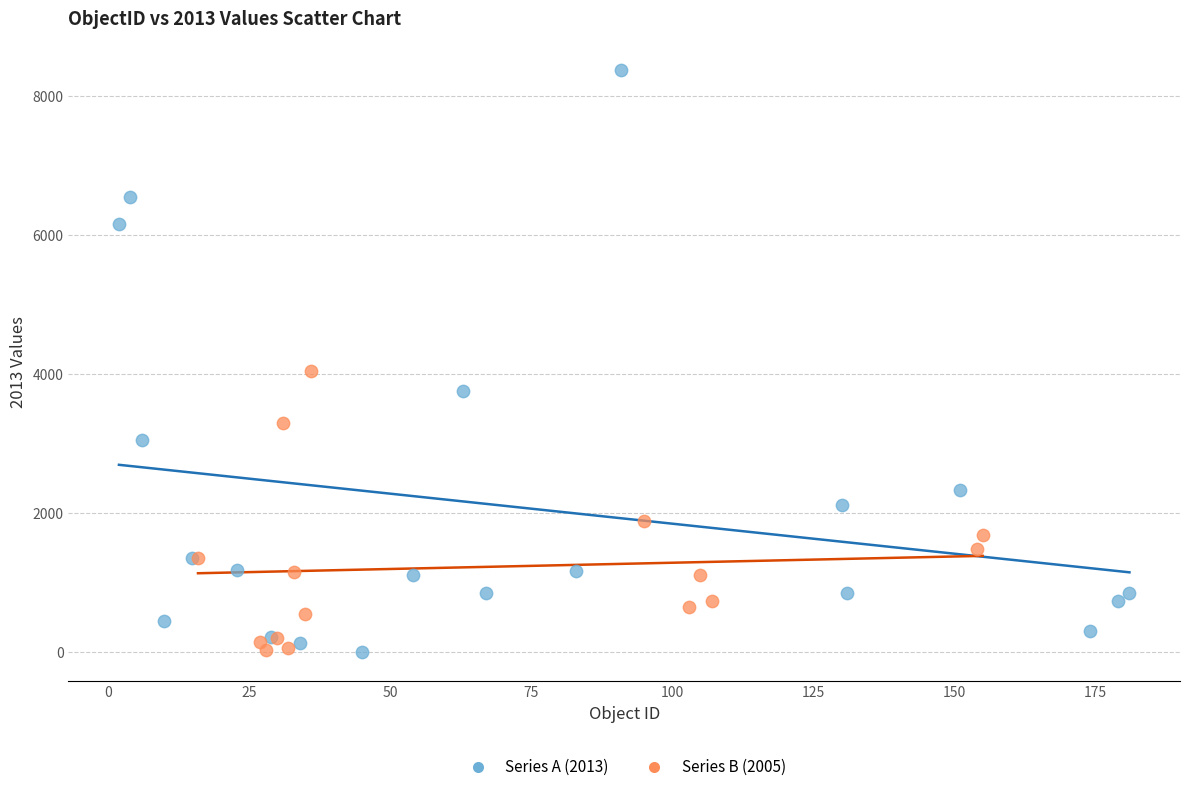

What are all the series names shown in the legend?

Series A (2013), Series B (2005)